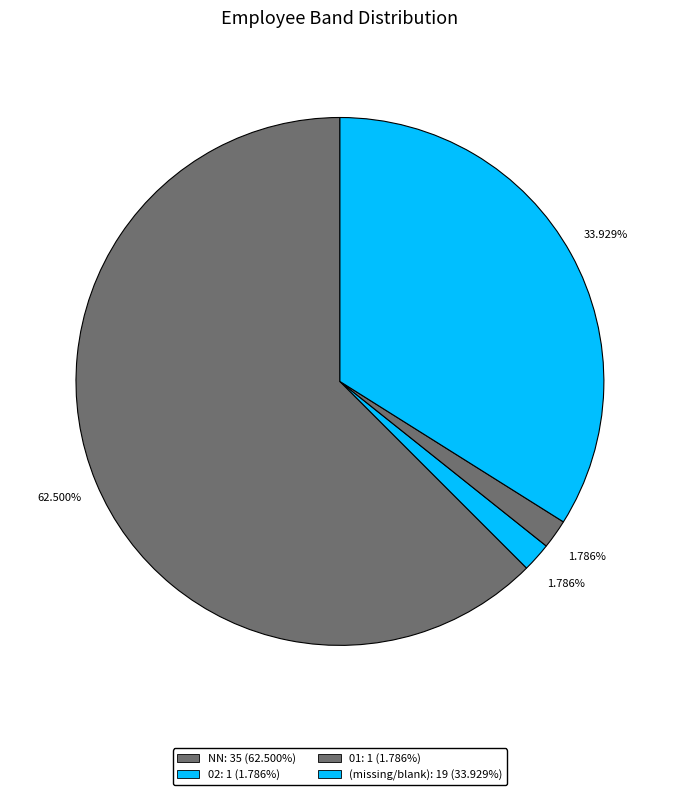

Count the number of slices in the pie.

4